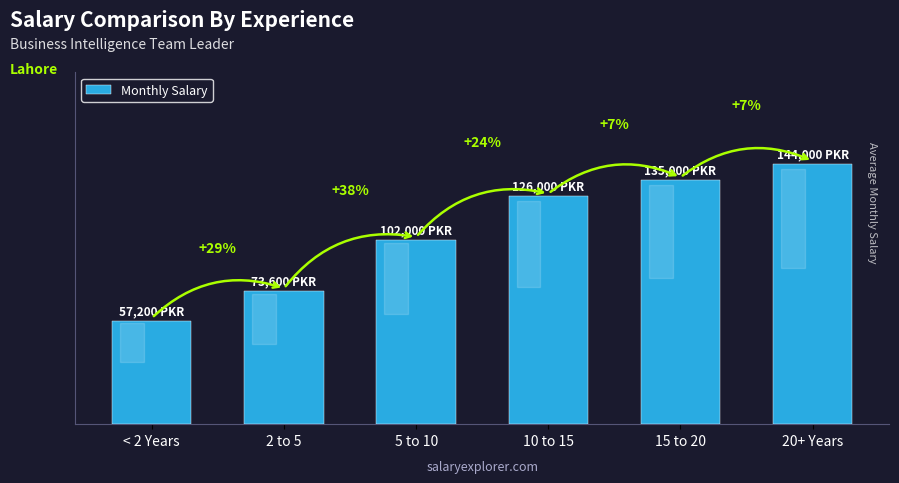

Does the chart contain any negative values?

No